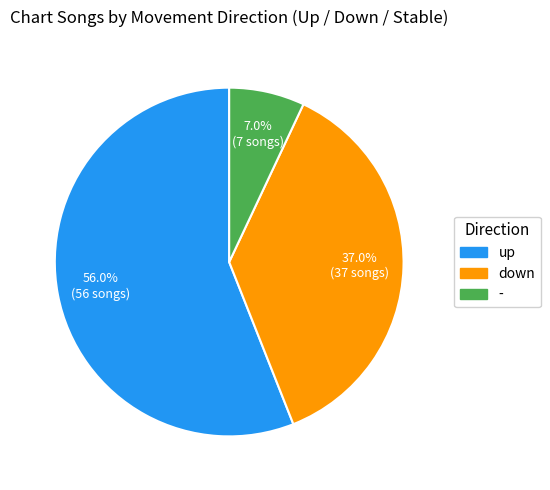

Rank the categories by value from highest to lowest.

up, down, -